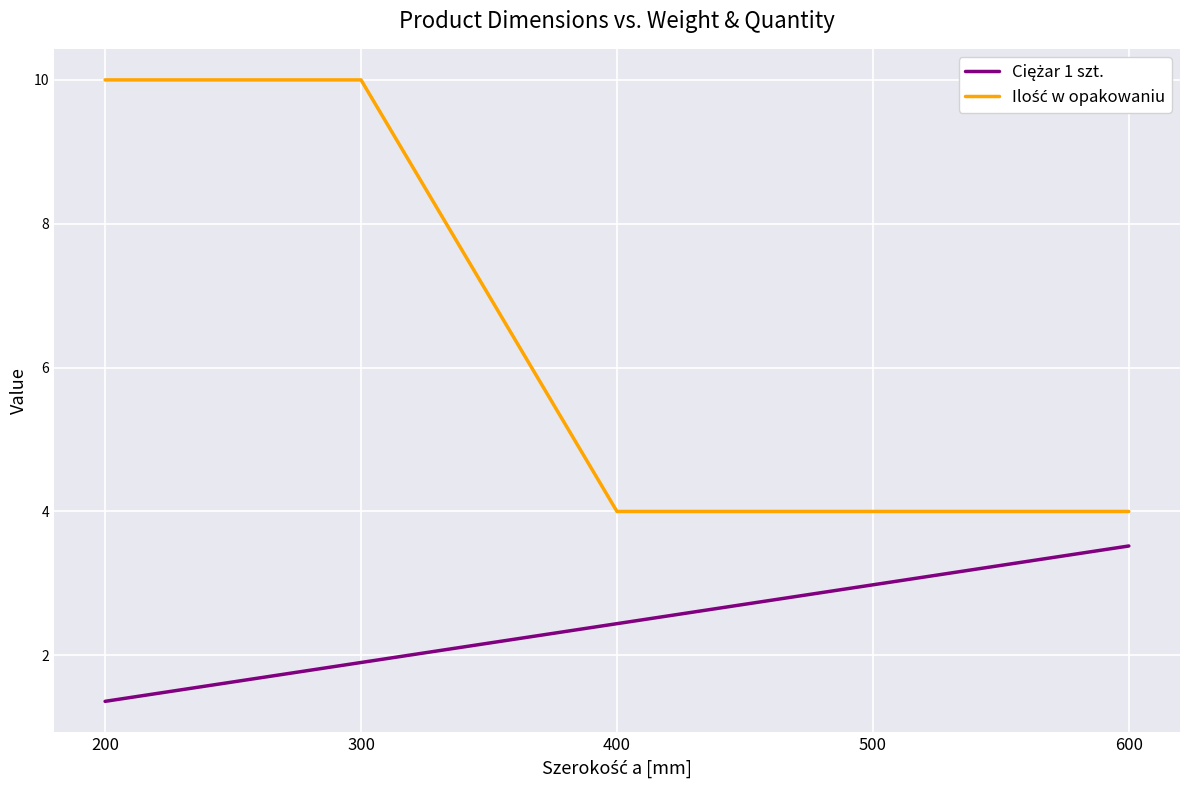

At which category is the sum across all series the highest?

300